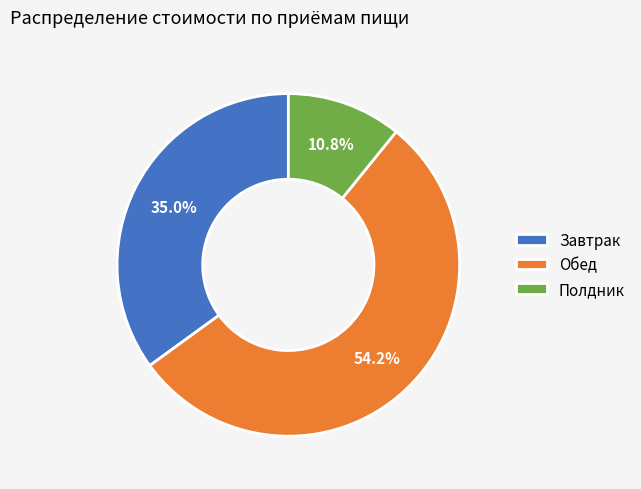

To the nearest percent, what is the average slice percentage?

33%